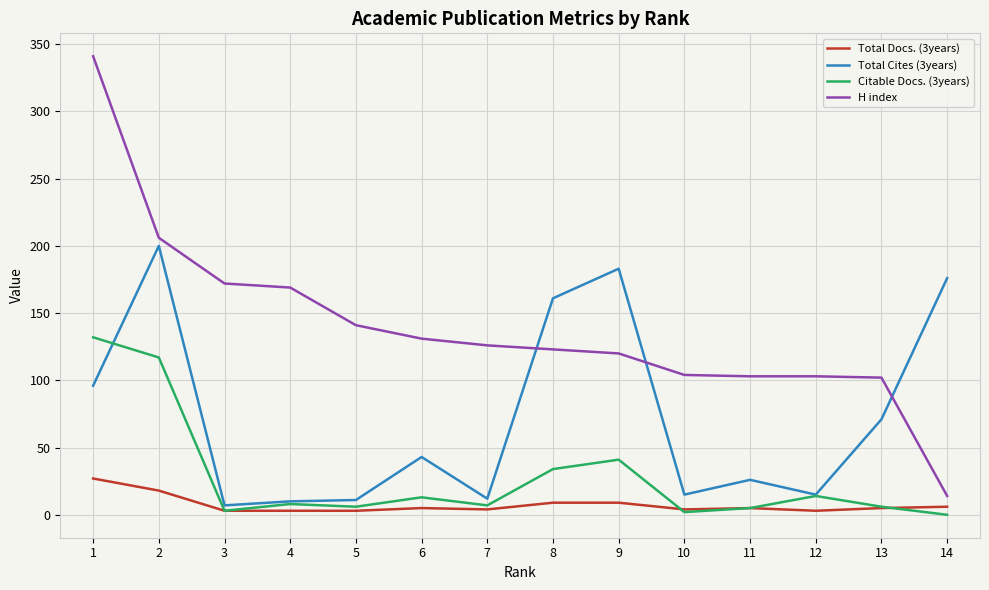

True or false: Total Docs. (3years) and Total Cites (3years) intersect in this chart.

False